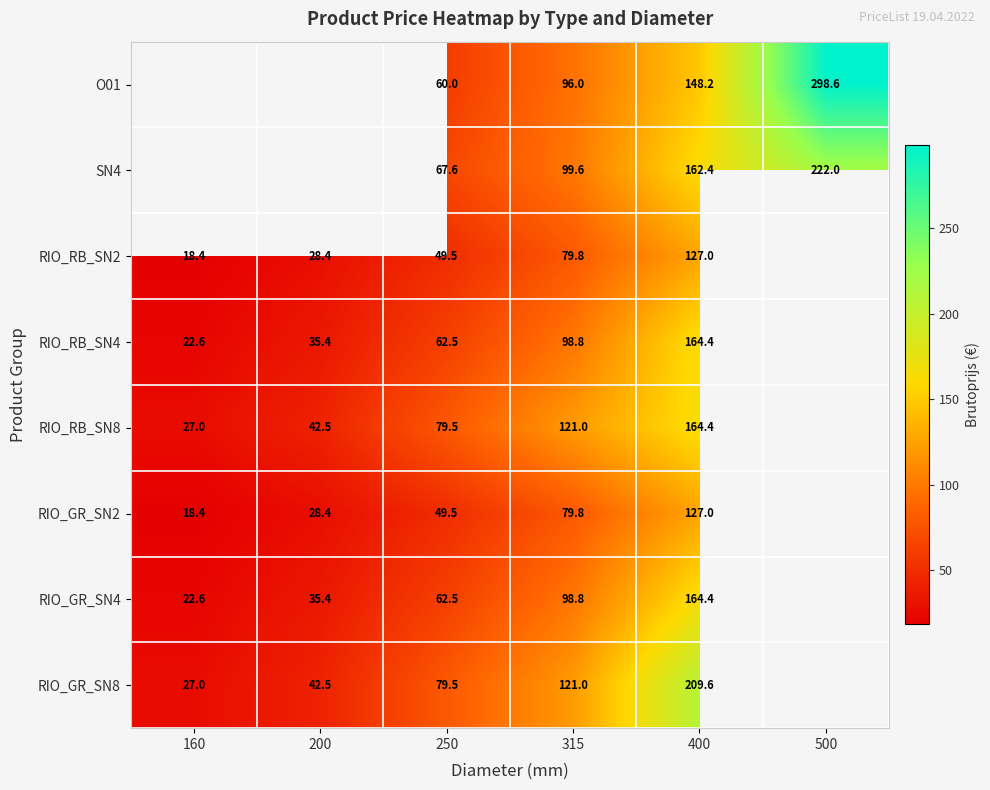

Is the value of RIO_GR_SN2 at 160 greater than the value of RIO_RB_SN4 at 200?

No